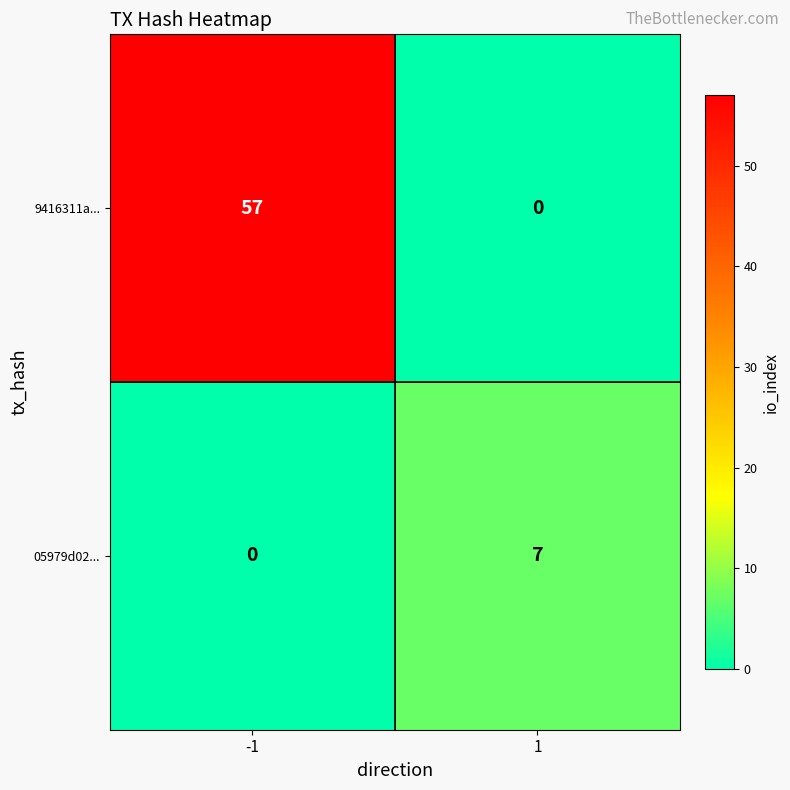

List the labels in order of 9416311a... value, smallest first.

1, -1